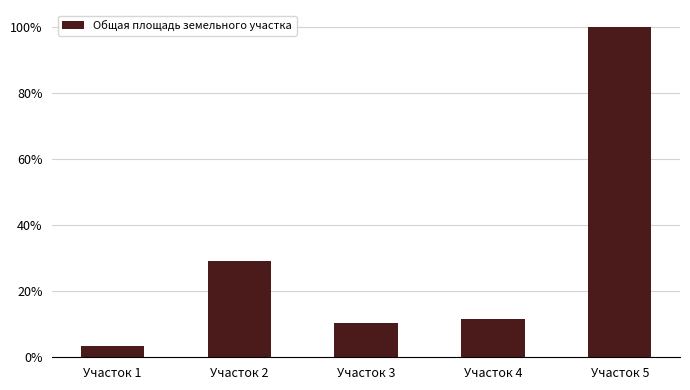

How many values exceed 11?

3